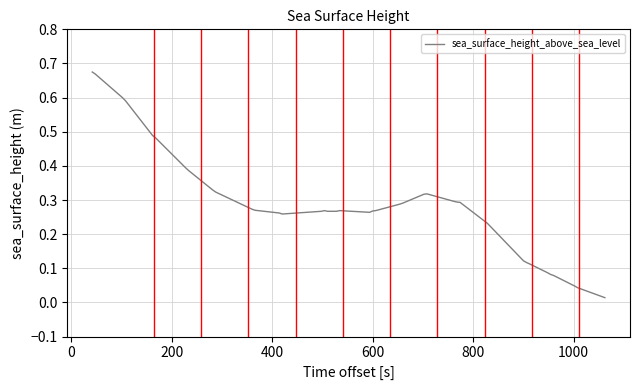

How many distinct data groups are displayed?

1